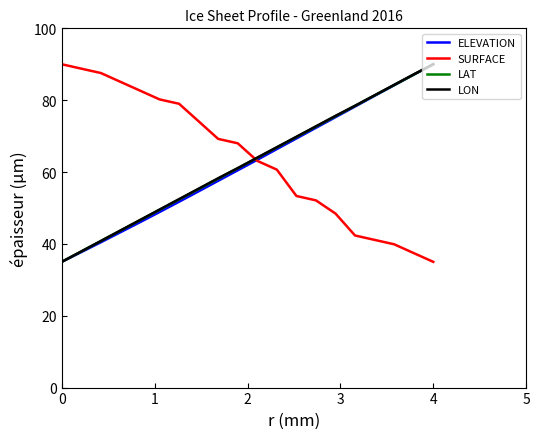

True or false: SURFACE has more than 0 points higher than both neighbors.

False